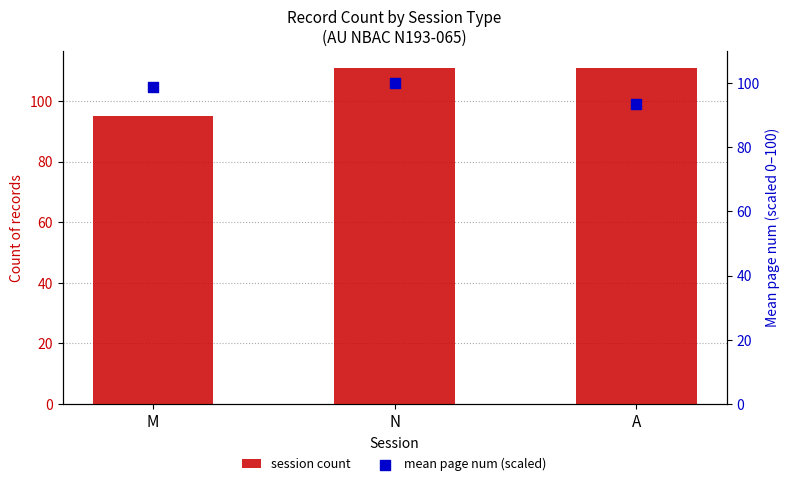

At how many categories does at least one series exceed 101?

2